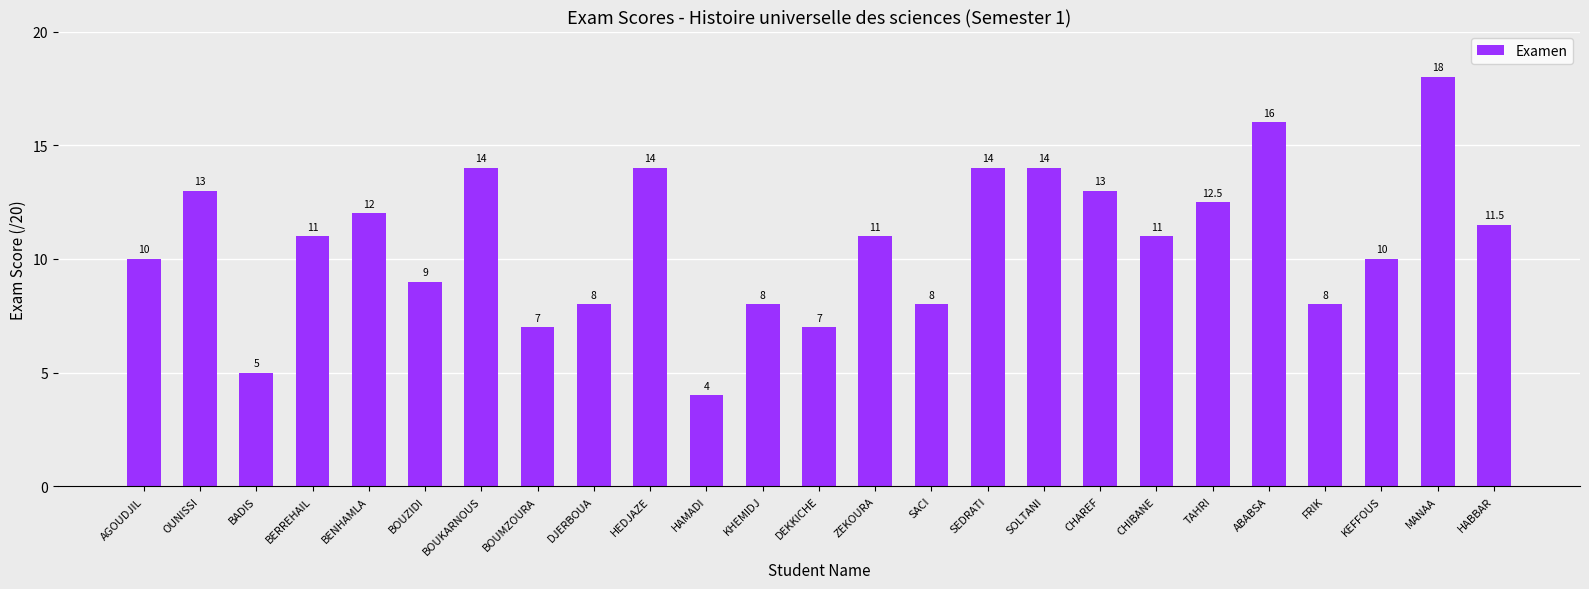

What is the value of the 21st bar from the left?

16.0